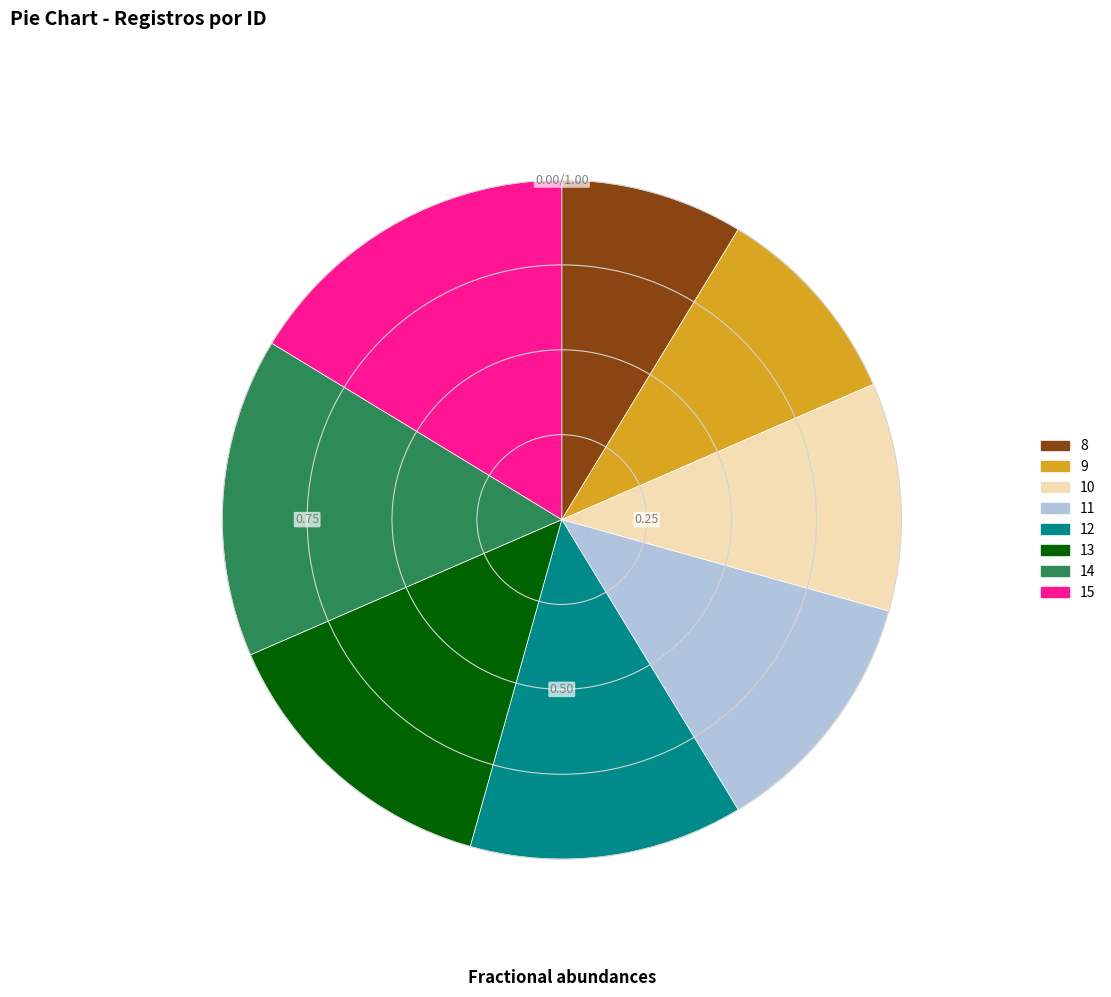

Rank the categories by value from highest to lowest.

15, 14, 13, 12, 11, 10, 9, 8